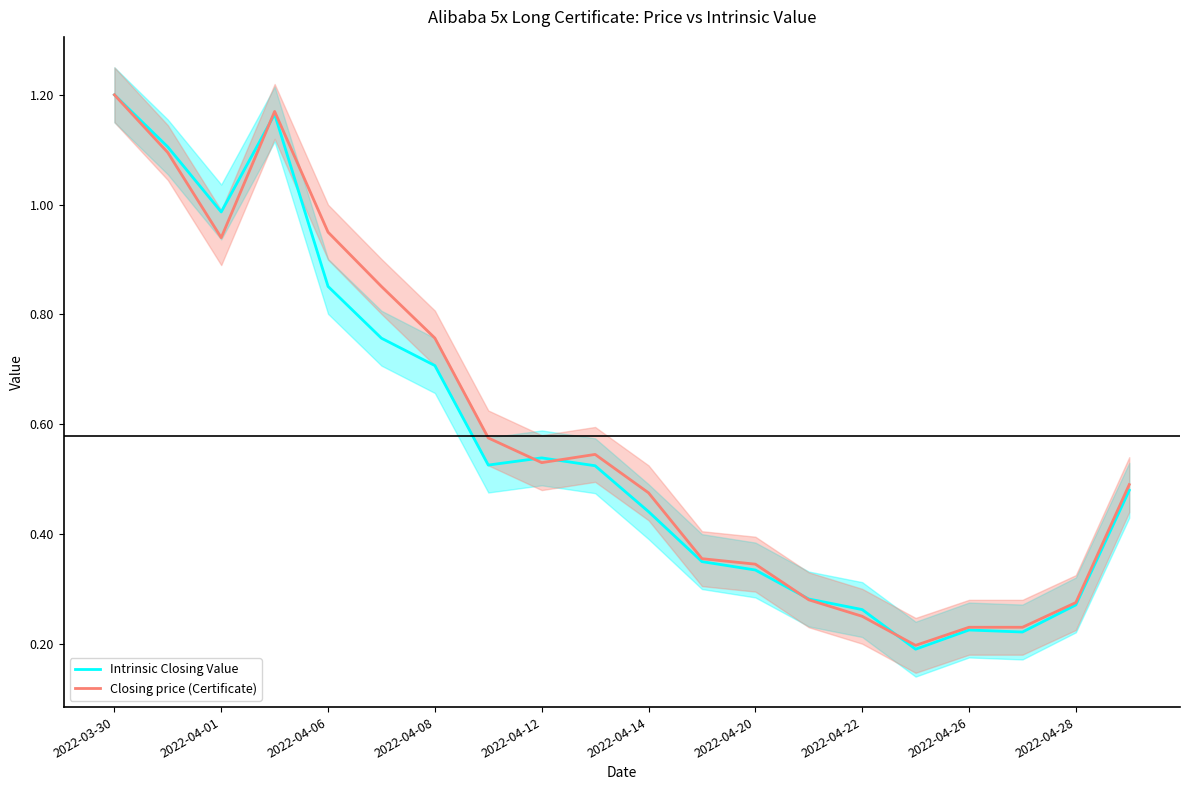

Reading left to right, transcribe all the data shown in this chart.

Intrinsic Closing Value: 1.2	1.1	1.0	1.2	0.9	0.8	0.7	0.5	0.5	0.5	0.4	0.3	0.3	0.3	0.3	0.2	0.2	0.2	0.3	0.5
Closing price (Certificate): 1.2	1.1	0.9	1.2	0.9	0.9	0.8	0.6	0.5	0.5	0.5	0.4	0.3	0.3	0.2	0.2	0.2	0.2	0.3	0.5